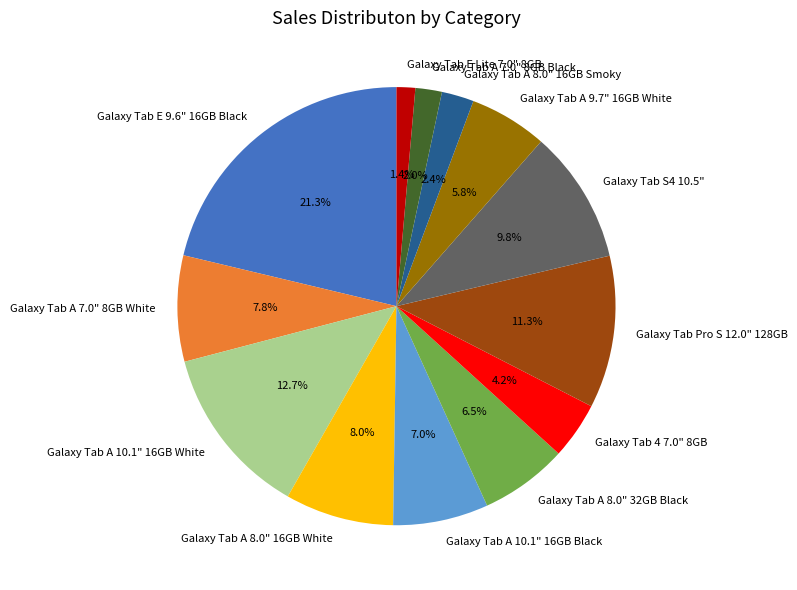

Combined, do Galaxy Tab A 7.0" 8GB Black and Galaxy Tab A 7.0" 8GB White account for over 50%?

No